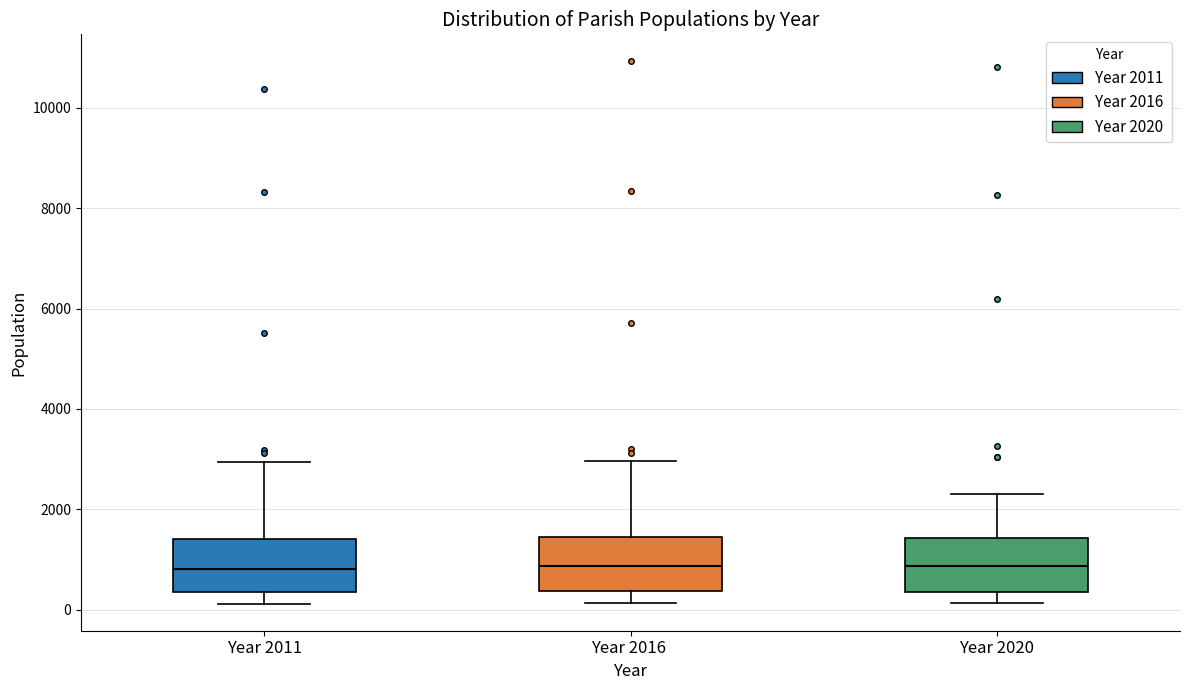

Reading left to right, read every box against the y-axis: the position of its median line, the range the box covers, and the ends of its whiskers. The values are not printed on the chart, so give them approximately, as read against the axis.

Year 2011: median 800, box 400 to 1400, whiskers 200 to 3000
Year 2016: median 800, box 400 to 1400, whiskers 200 to 3000
Year 2020: median 800, box 400 to 1400, whiskers 200 to 2200